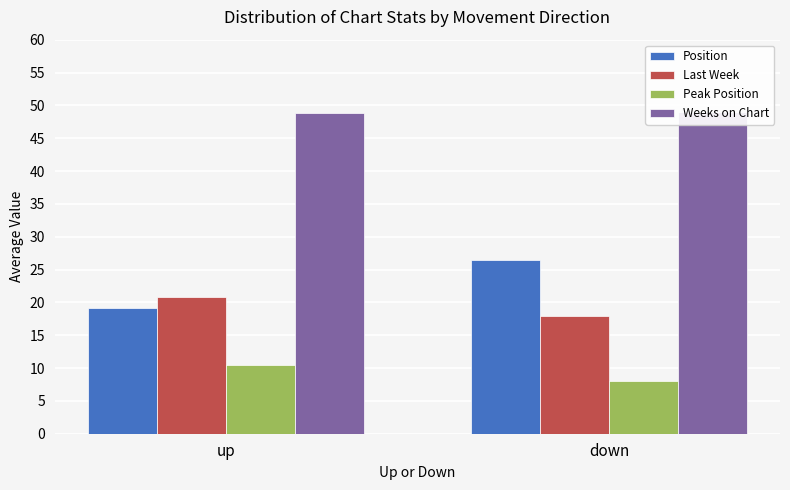

Rank the series by their maximum value, from lowest to highest.

Peak Position, Last Week, Position, Weeks on Chart